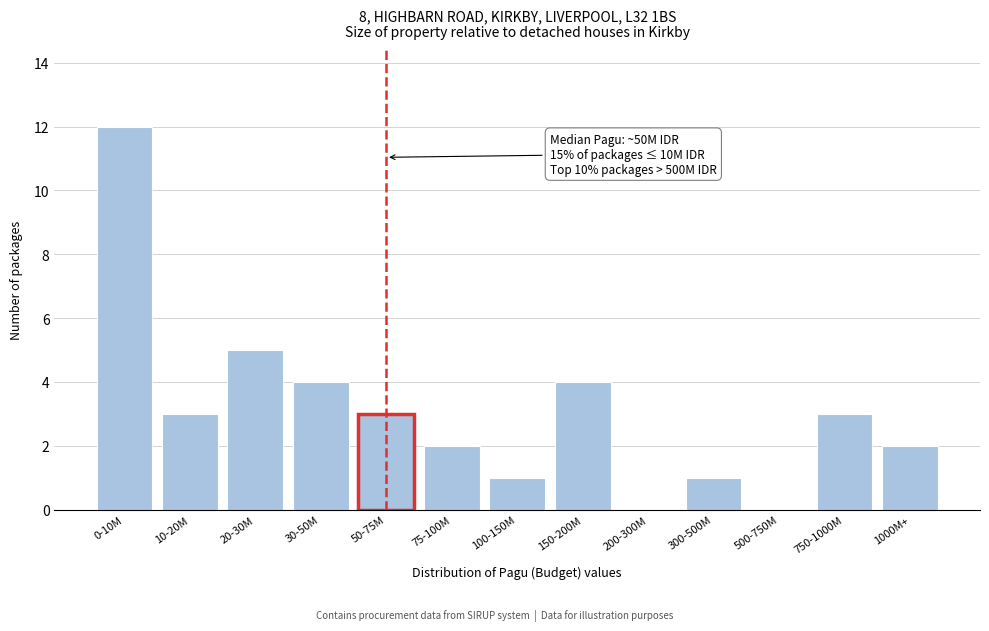

Reading left to right, list all the values displayed in this chart.

0-10M=12	10-20M=3	20-30M=5	30-50M=4	50-75M=3	75-100M=2	100-150M=1	150-200M=4	200-300M=0	300-500M=1	500-750M=0	750-1000M=3	1000M+=2